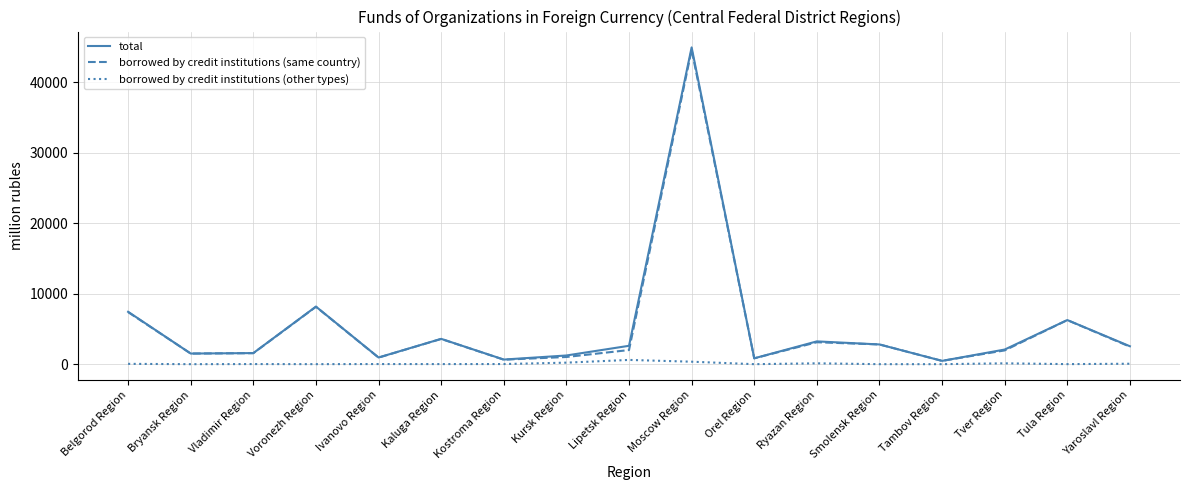

What is the spread (max minus min) of values at Bryansk Region?

1507